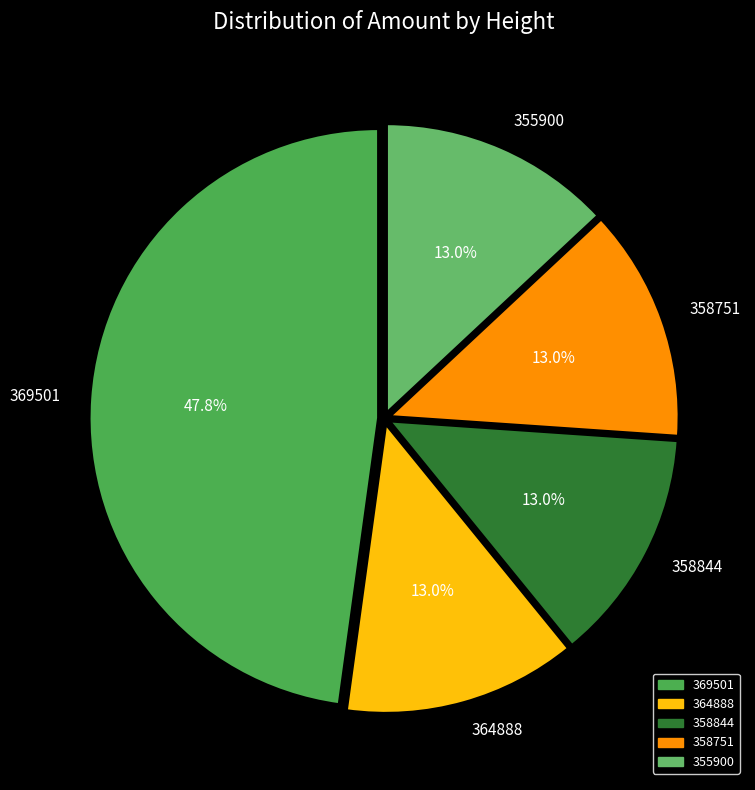

To the nearest percent, what portion does 358751 represent?

13%